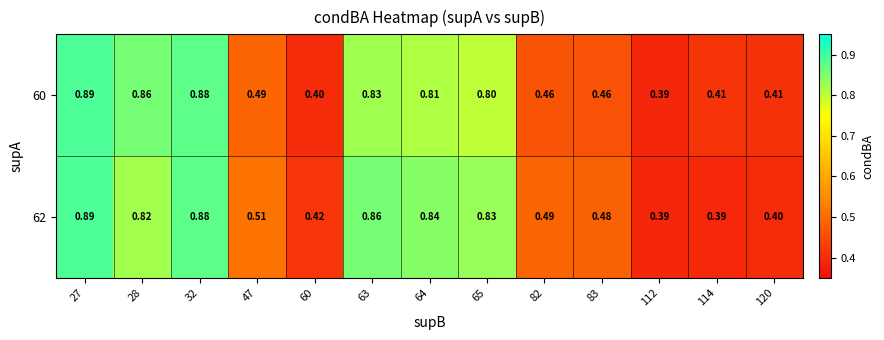

How many data points does each series have?

13